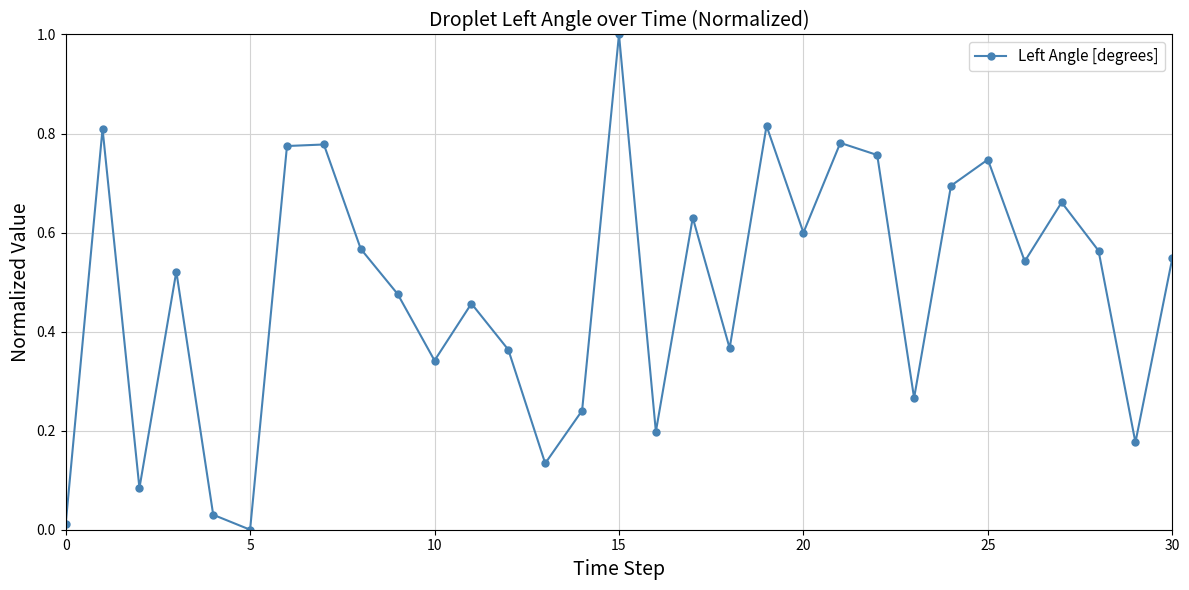

What is the maximum value shown in the chart?

1.0